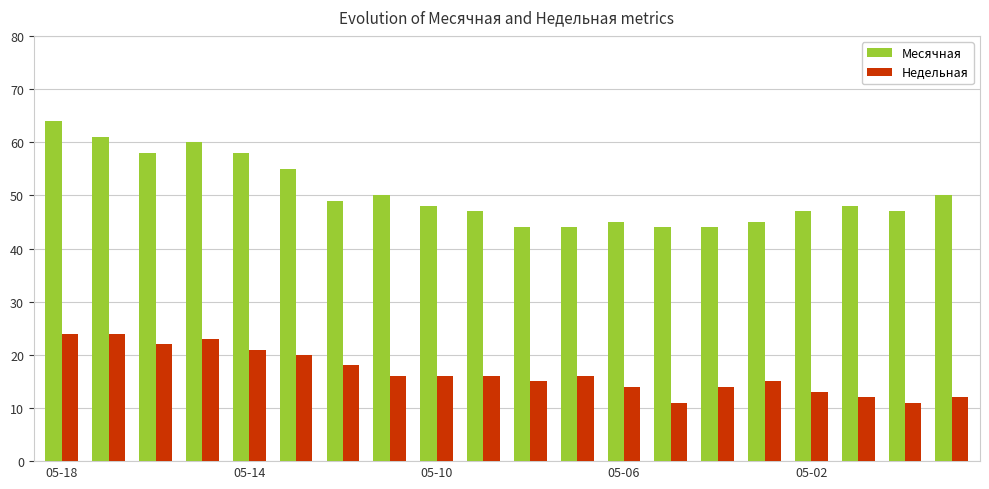

Which series has the largest total across all categories?

Месячная